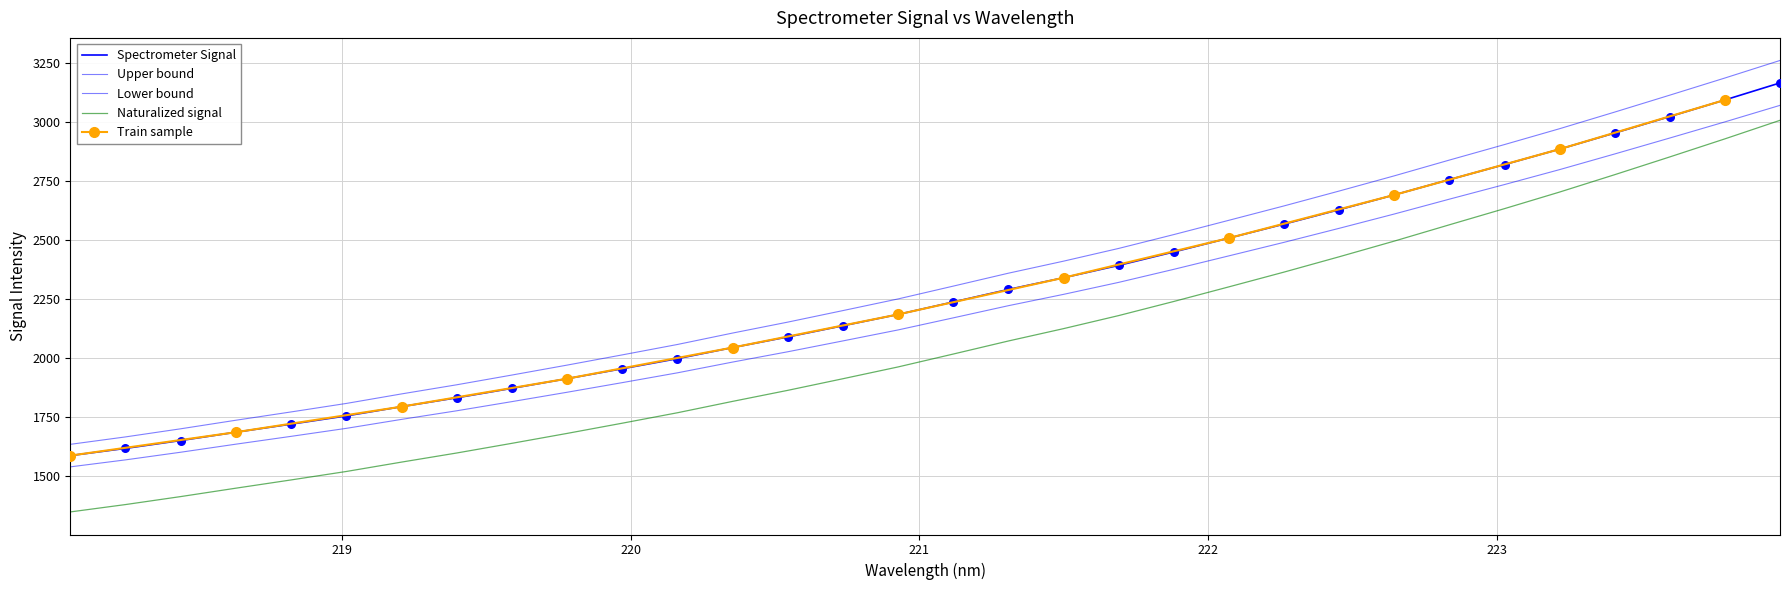

What is the change in value from 219.2067 to 223.7895?

+1297.4